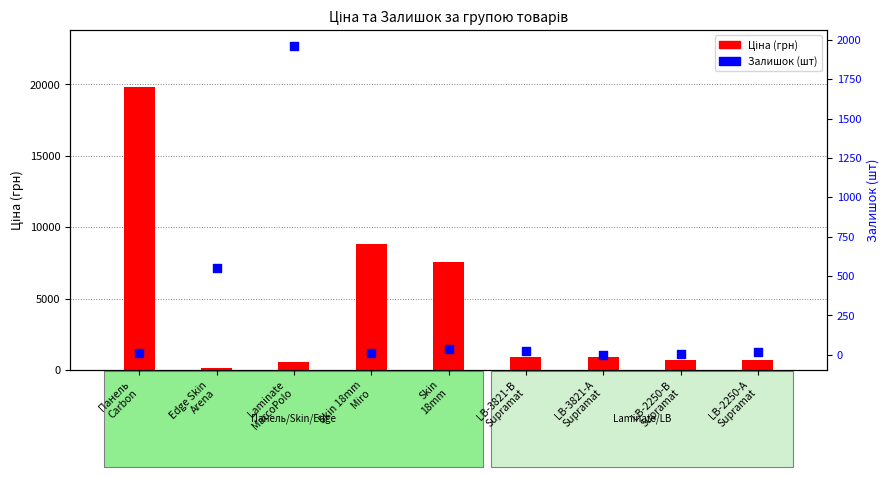

Which series has the largest total across all categories?

Ціна (грн)